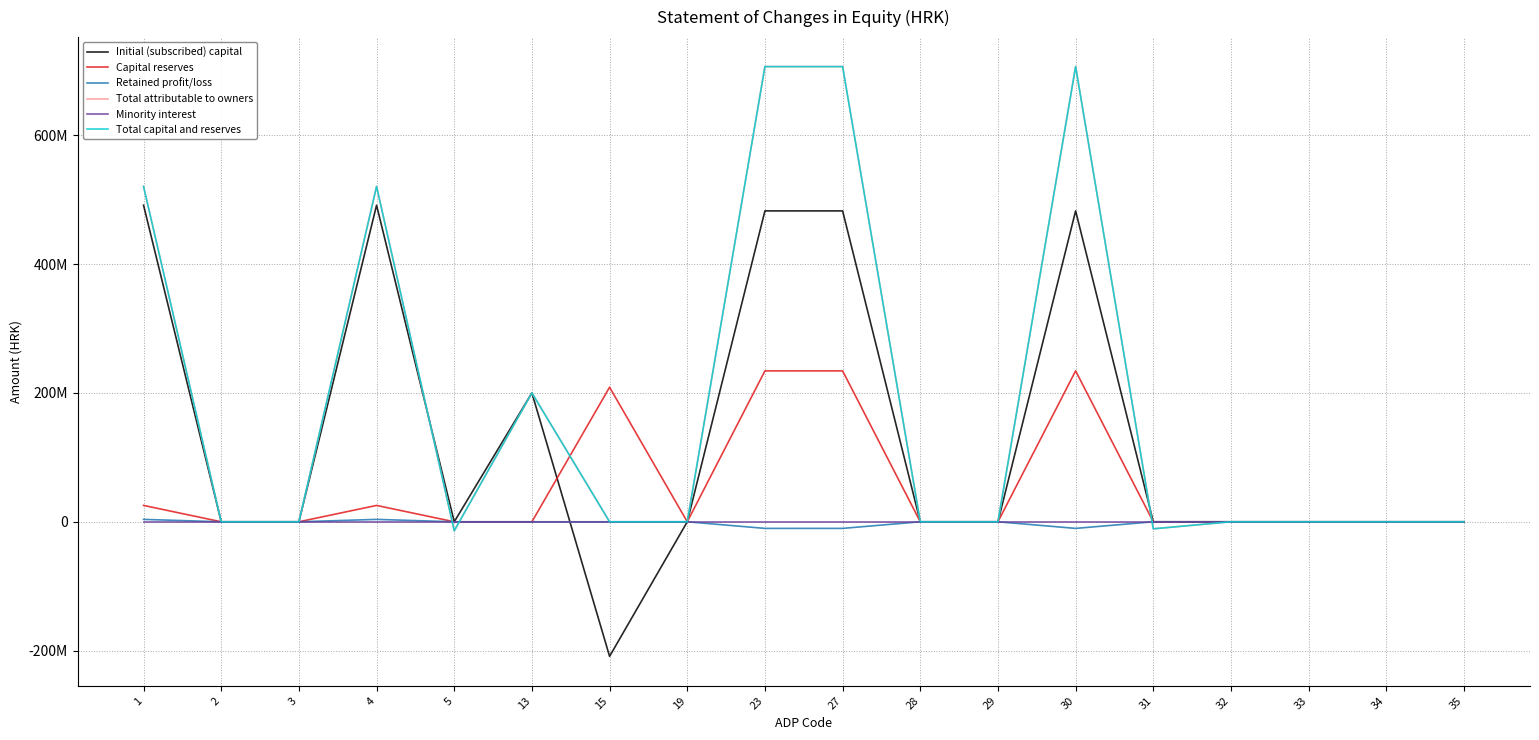

What is the difference between the second highest and second lowest values in the Total attributable to owners series?

717384131